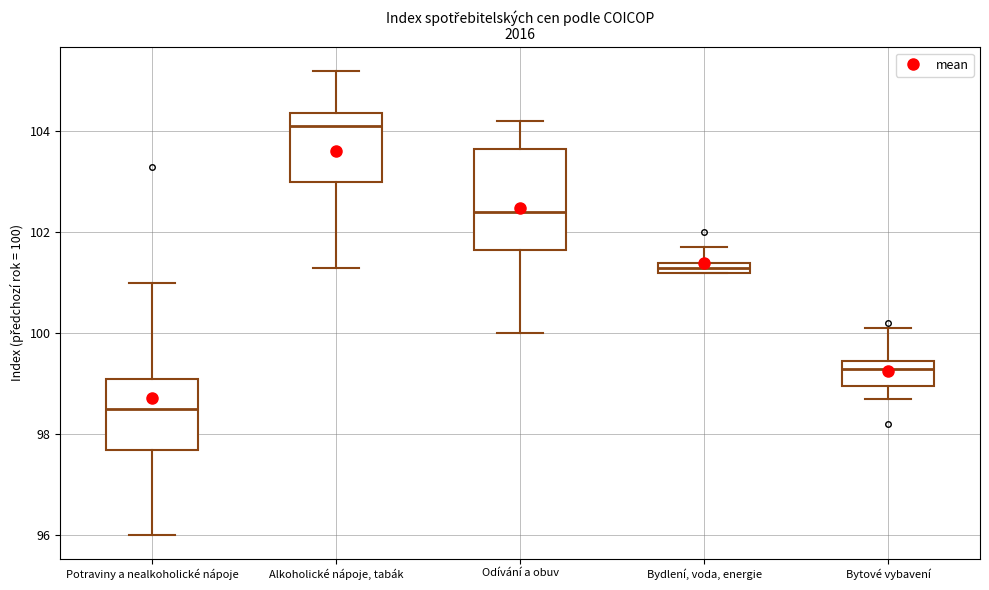

Which box has the lowest median line?

Potraviny a nealkoholické nápoje